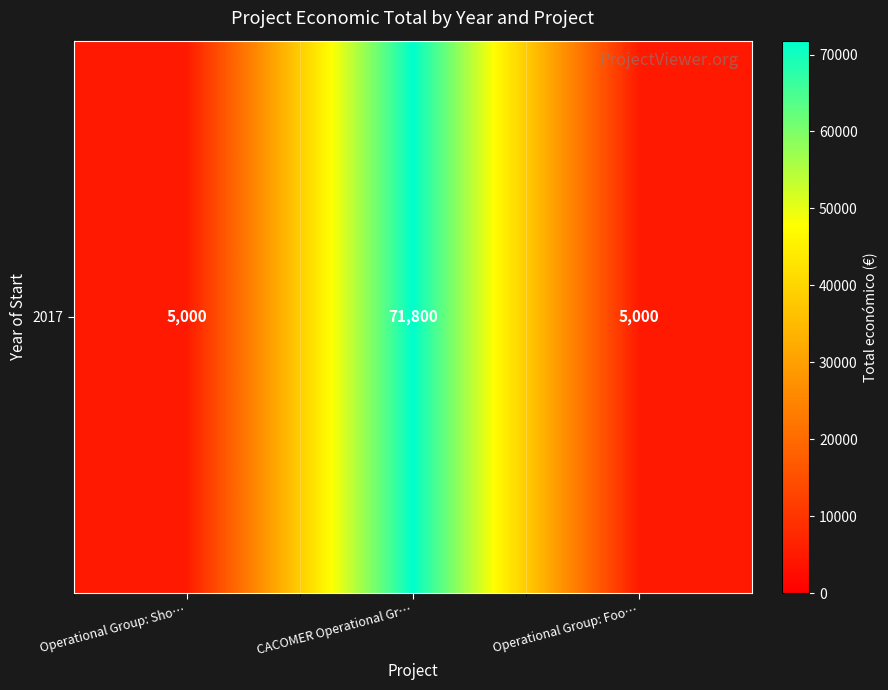

Reading left to right, transcribe all the data shown in this chart.

Operational Group: Sho…=5000	CACOMER Operational Gr…=71800	Operational Group: Foo…=5000